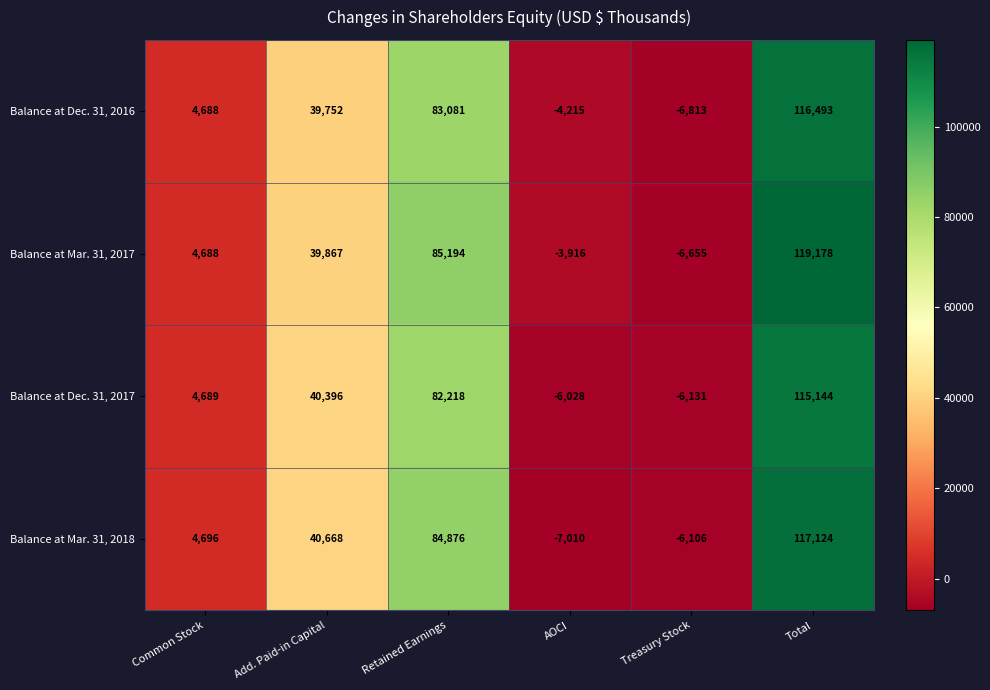

Reading left to right, list all the values displayed in this chart.

Balance at Dec. 31, 2016: 4688	39752	83081	-4215	-6813	116493
Balance at Mar. 31, 2017: 4688	39867	85194	-3916	-6655	119178
Balance at Dec. 31, 2017: 4689	40396	82218	-6028	-6131	115144
Balance at Mar. 31, 2018: 4696	40668	84876	-7010	-6106	117124